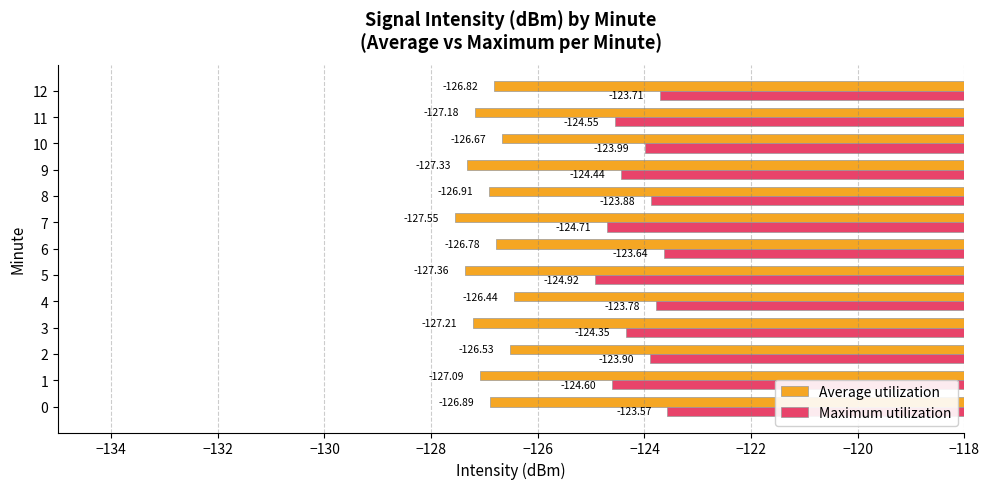

What is the difference between the highest and lowest values at 4?

2.7